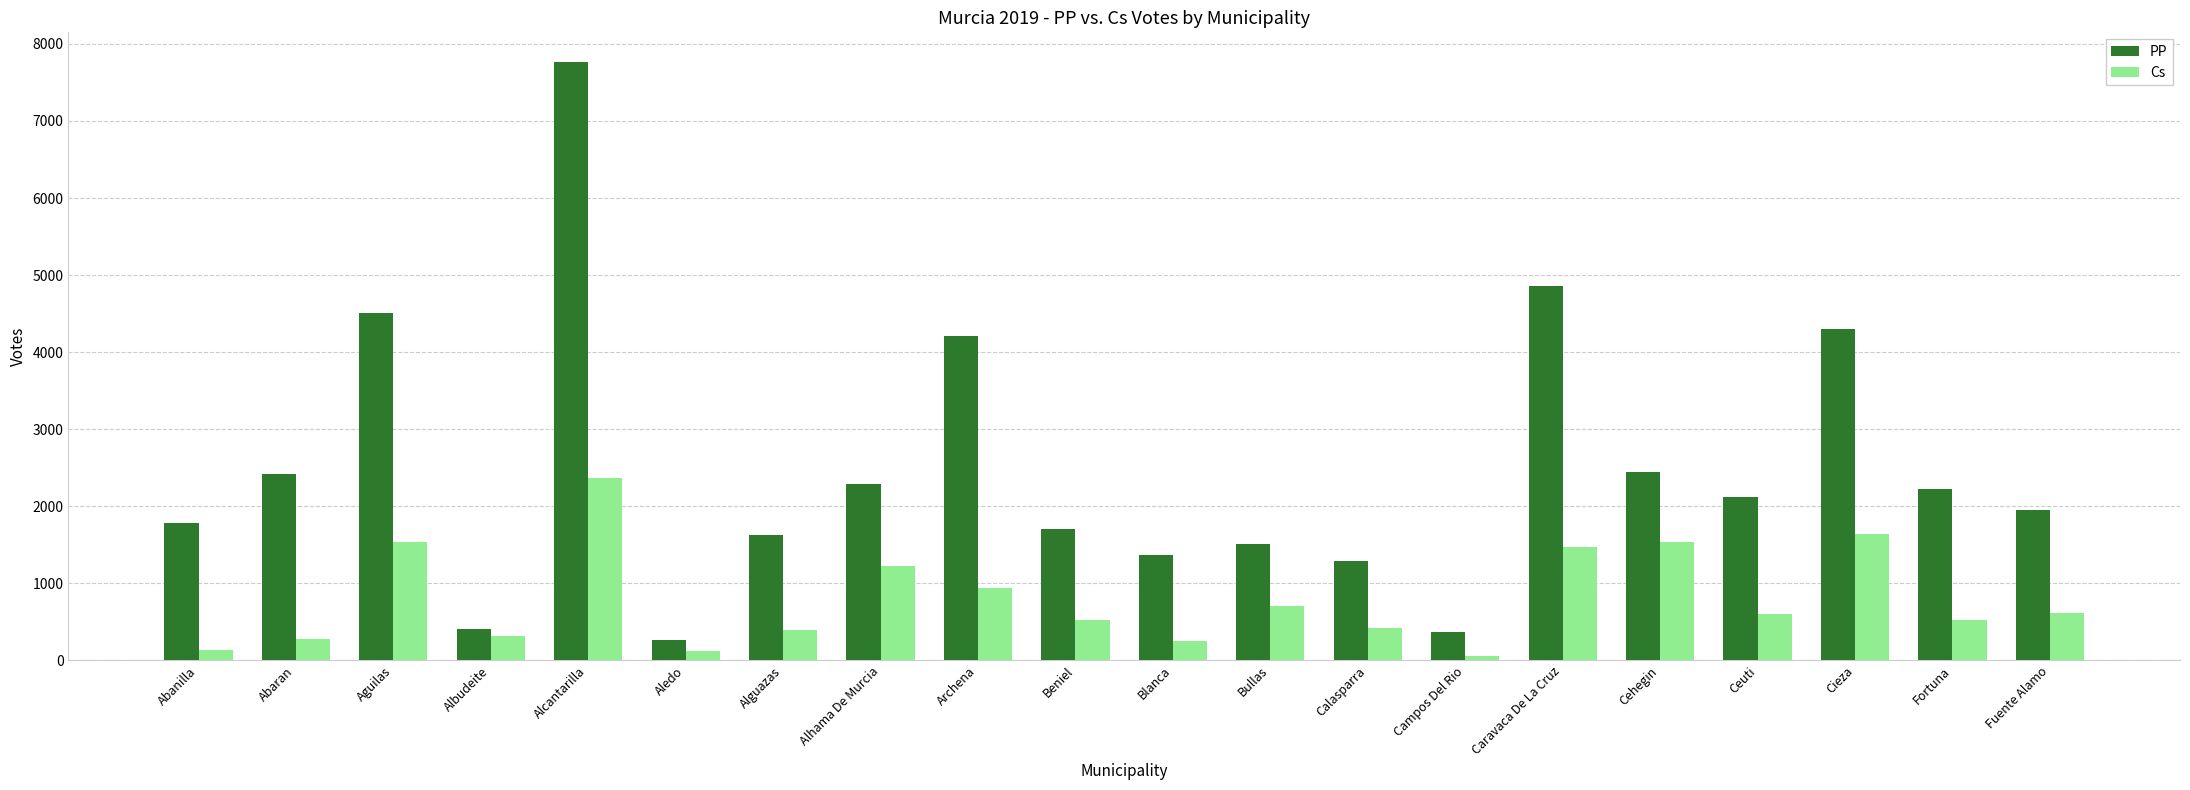

List the series in order of their peak value, highest first.

PP, Cs